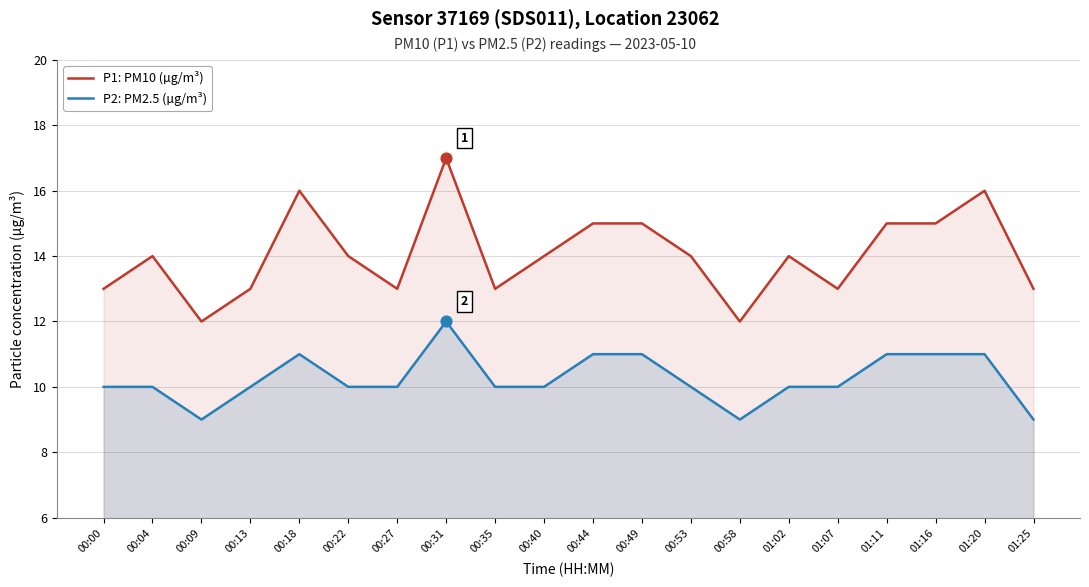

Which series reaches the maximum Y coordinate?

P1: PM10 (µg/m³)